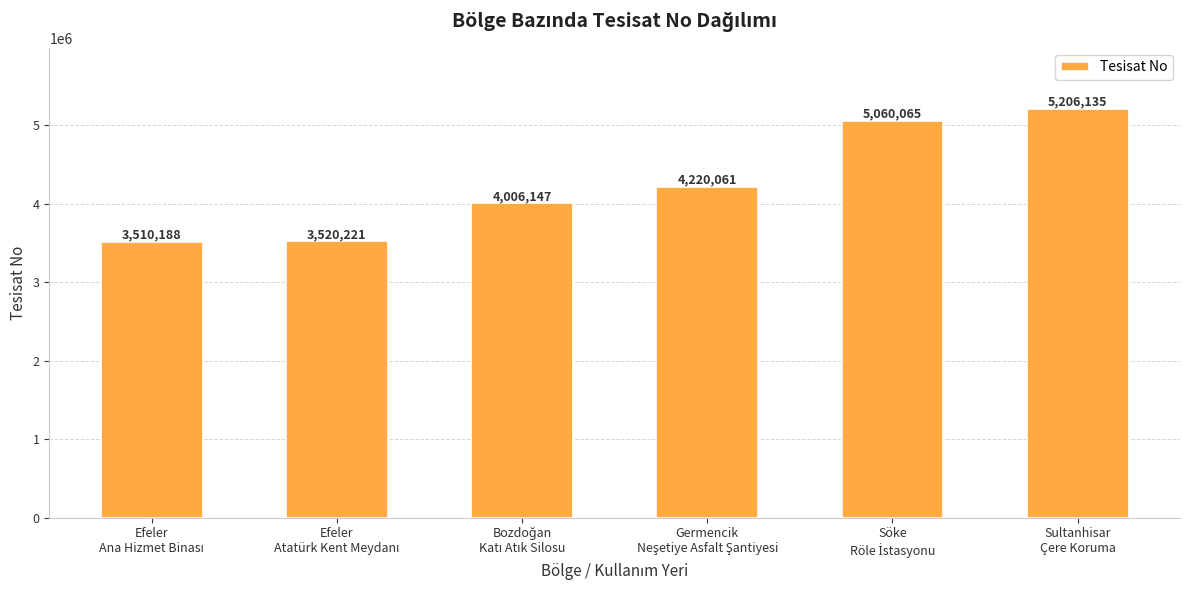

What is the sum of all values?

25522817